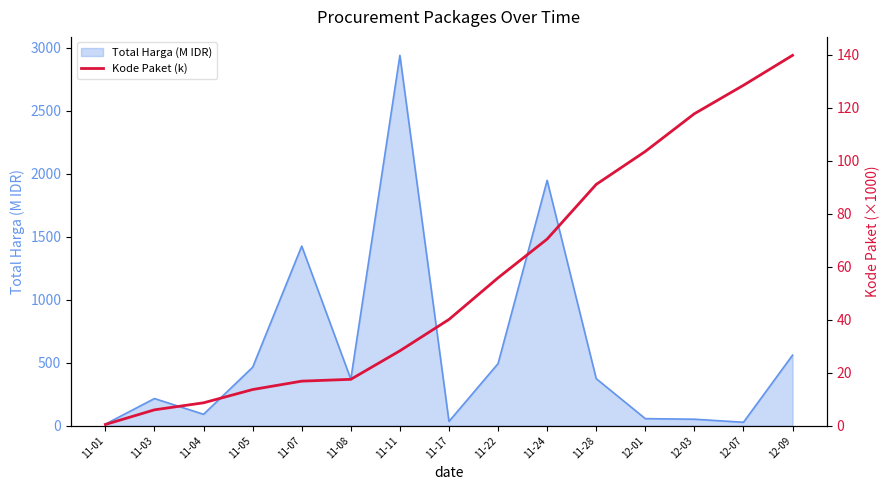

Which category has the lowest value across all series?

11-01